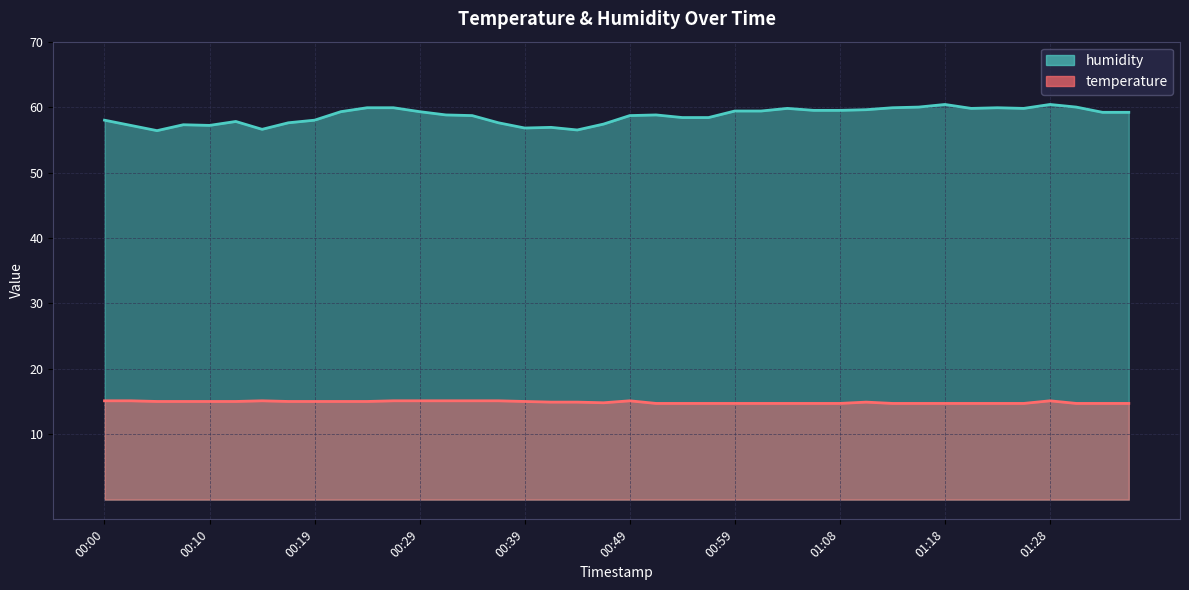

What are all the series names shown in the legend?

temperature, humidity